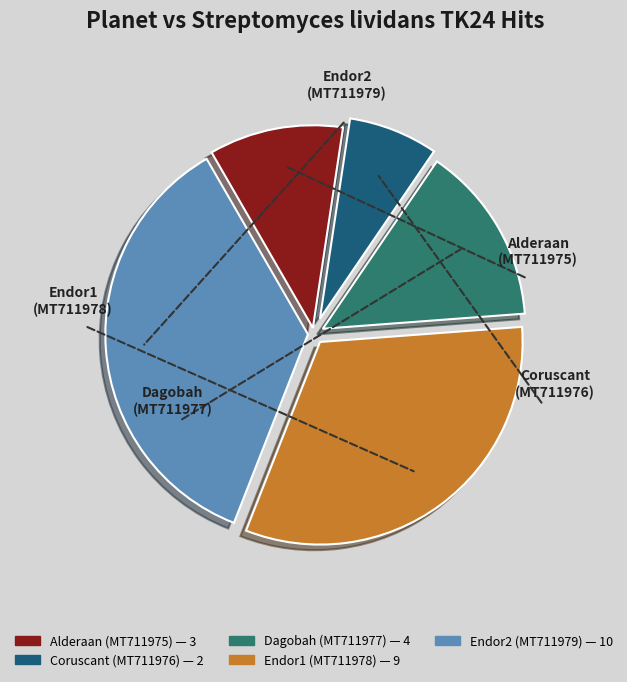

Which slice is the smallest?

Coruscant